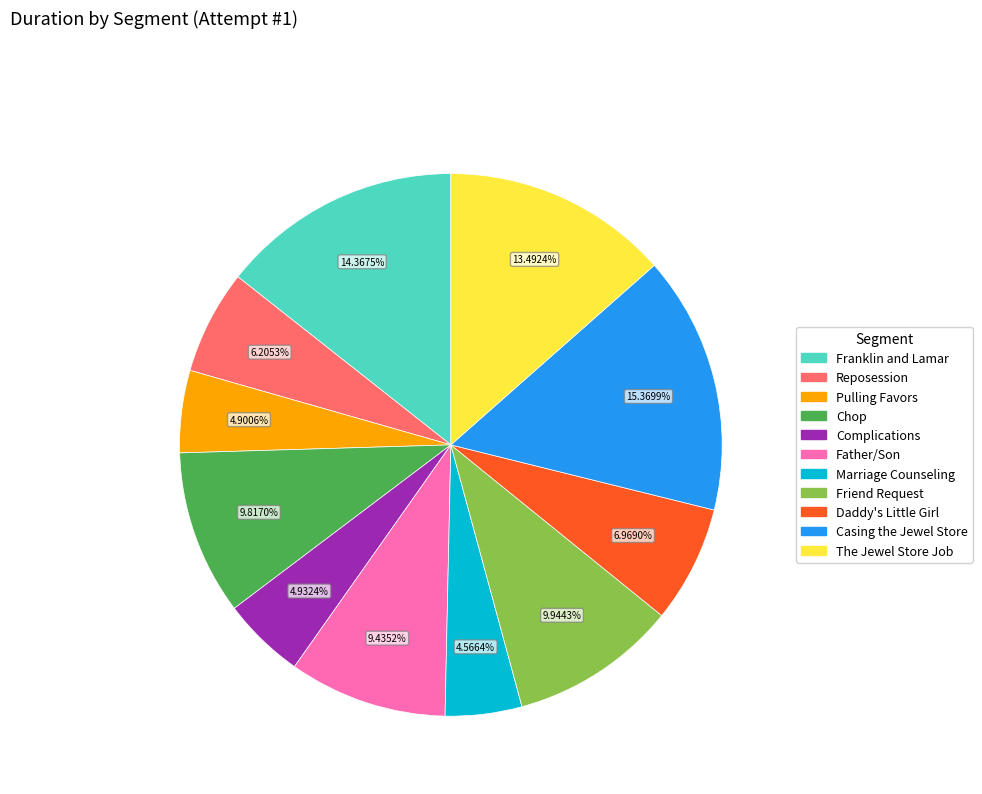

To the nearest percent, what is the difference between the largest and smallest slice percentages?

11%